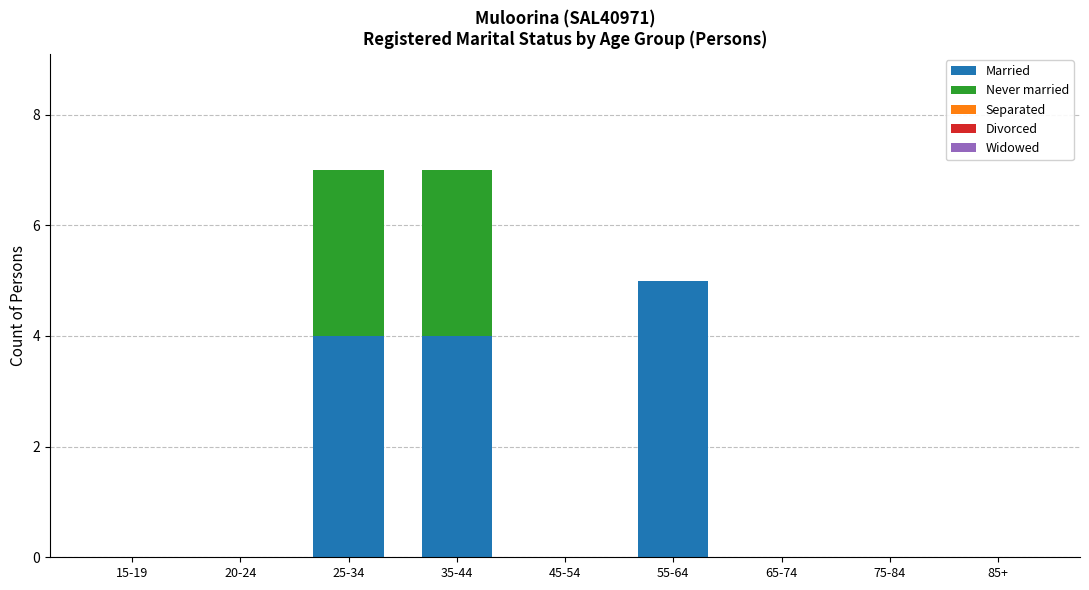

Does the chart contain stacked bars?

Yes